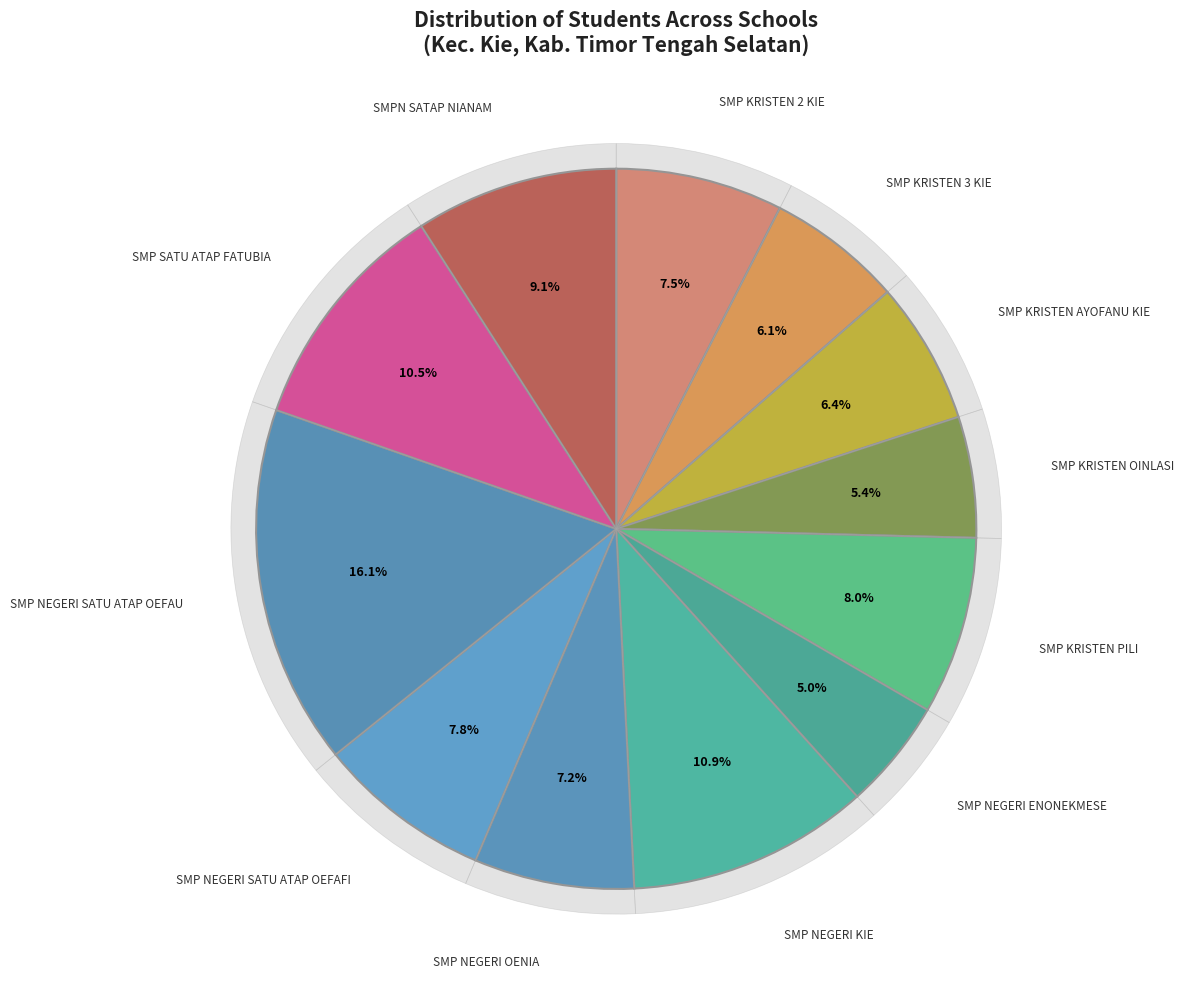

To the nearest percent, what is the average slice percentage?

8%